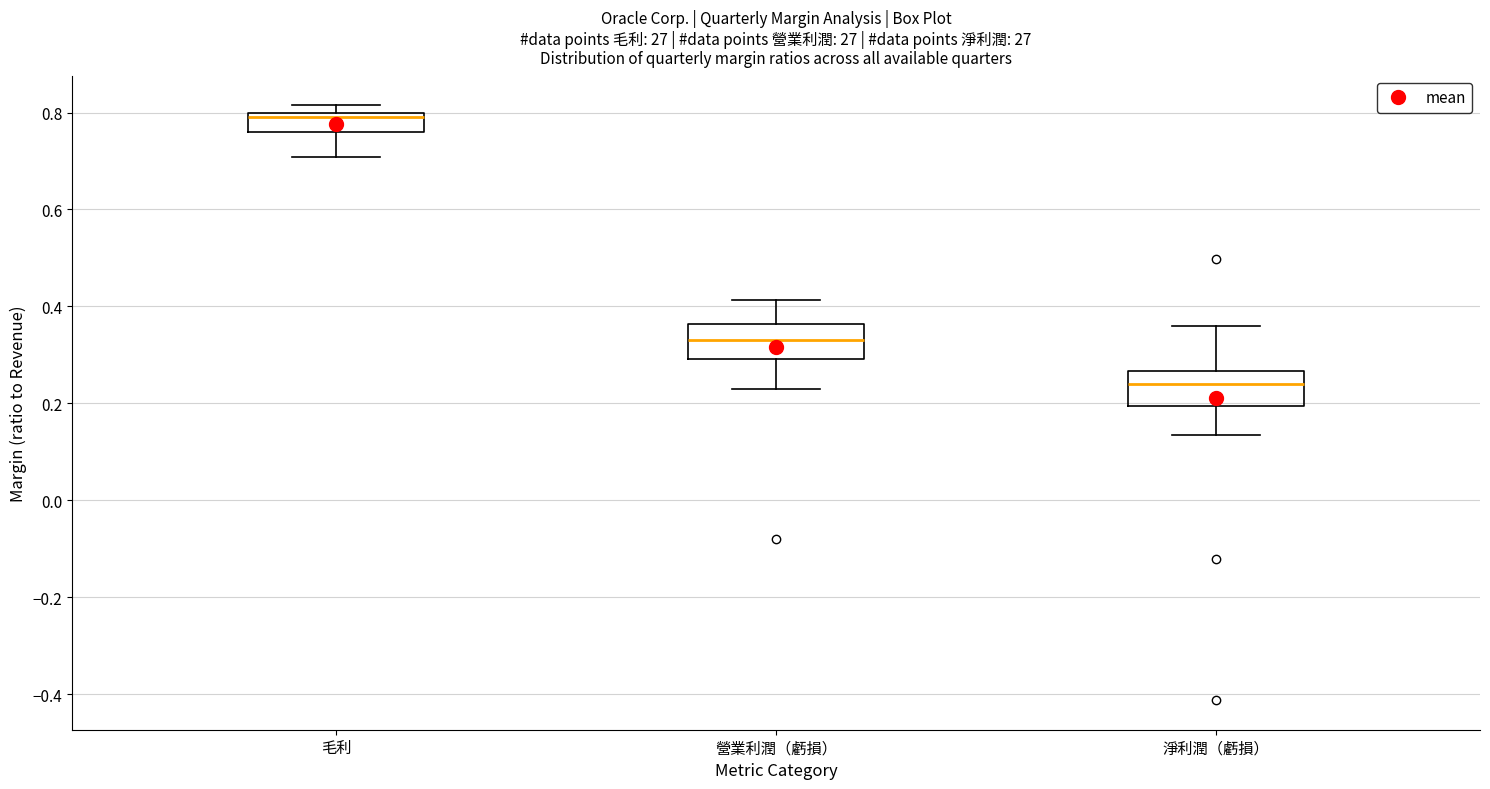

Reading left to right, read every box against the y-axis: the position of its median line, the range the box covers, and the ends of its whiskers. The values are not printed on the chart, so give them approximately, as read against the axis.

毛利: median 0.80 (just below the box's upper edge), box 0.76 to 0.80, whiskers 0.70 to 0.82
營業利潤（虧損）: median 0.34, box 0.30 to 0.36, whiskers 0.22 to 0.42
淨利潤（虧損）: median 0.24, box 0.20 to 0.26, whiskers 0.14 to 0.36